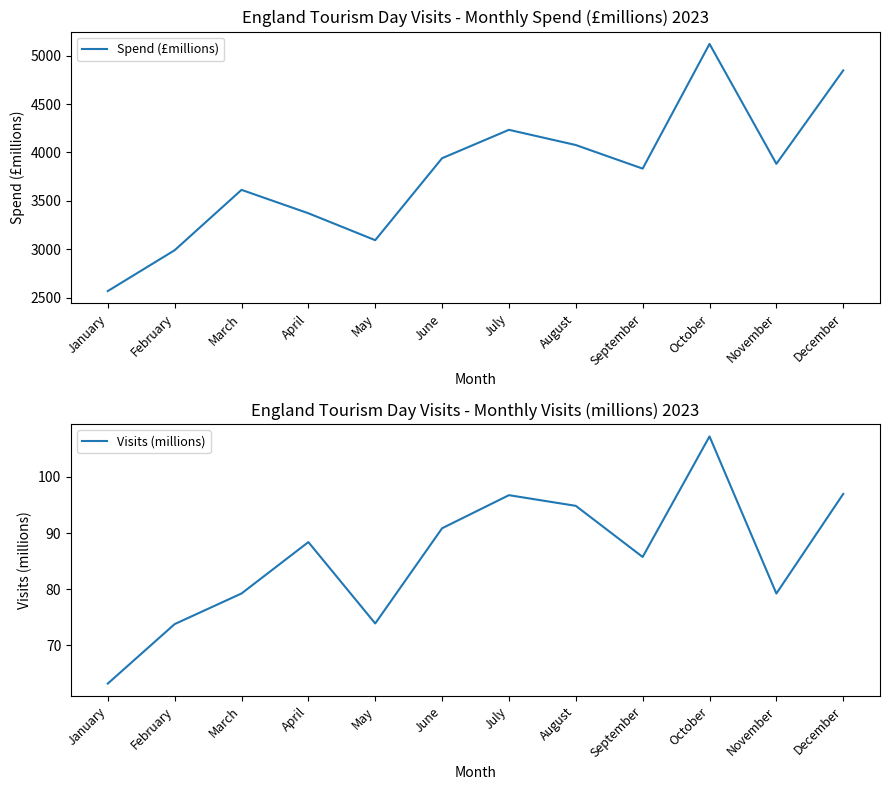

Does the chart display data point markers on the line(s)?

No